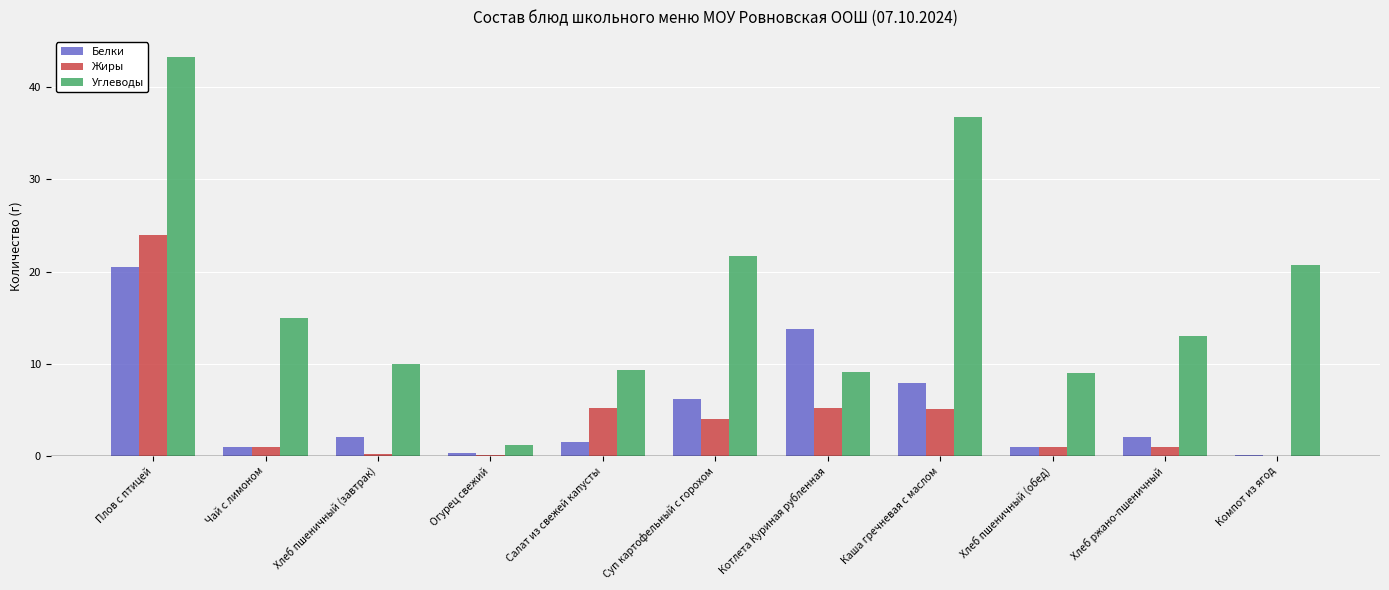

Which series changed the most between Чай с лимоном and Каша гречневая с маслом?

Углеводы